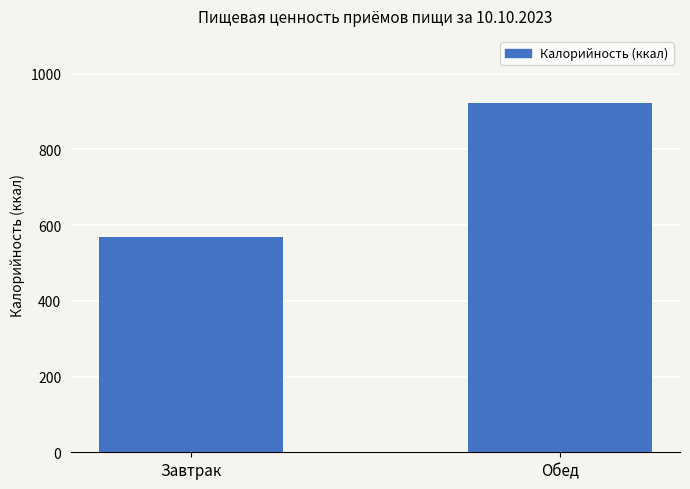

Reading right to left, extract all data points from this chart.

Обед=923.5	Завтрак=569.9